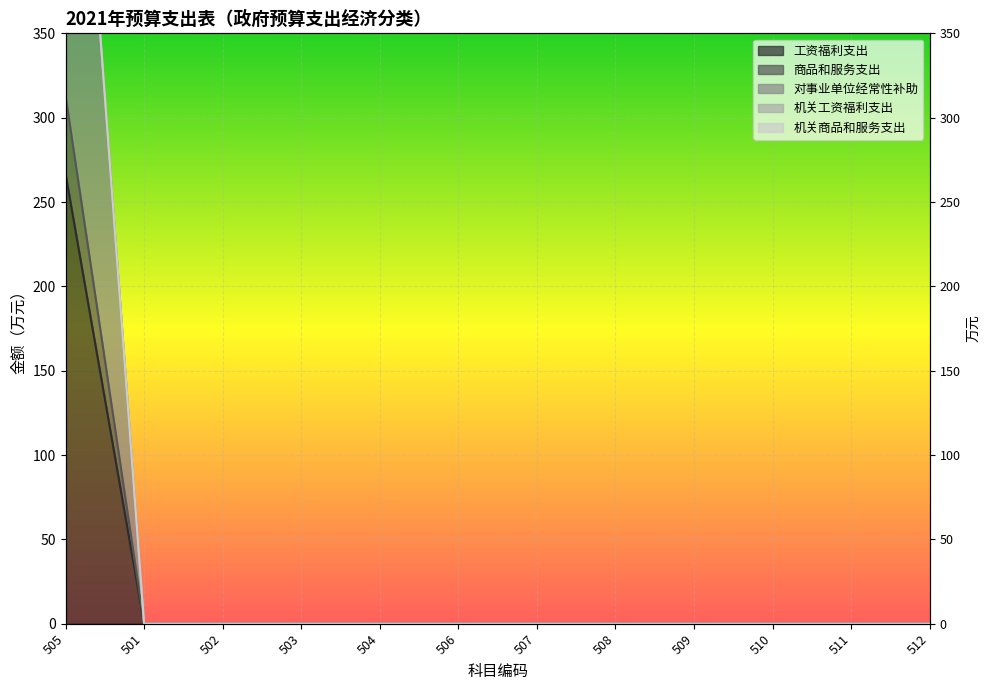

What is the total value across all series at 505?

1206.0